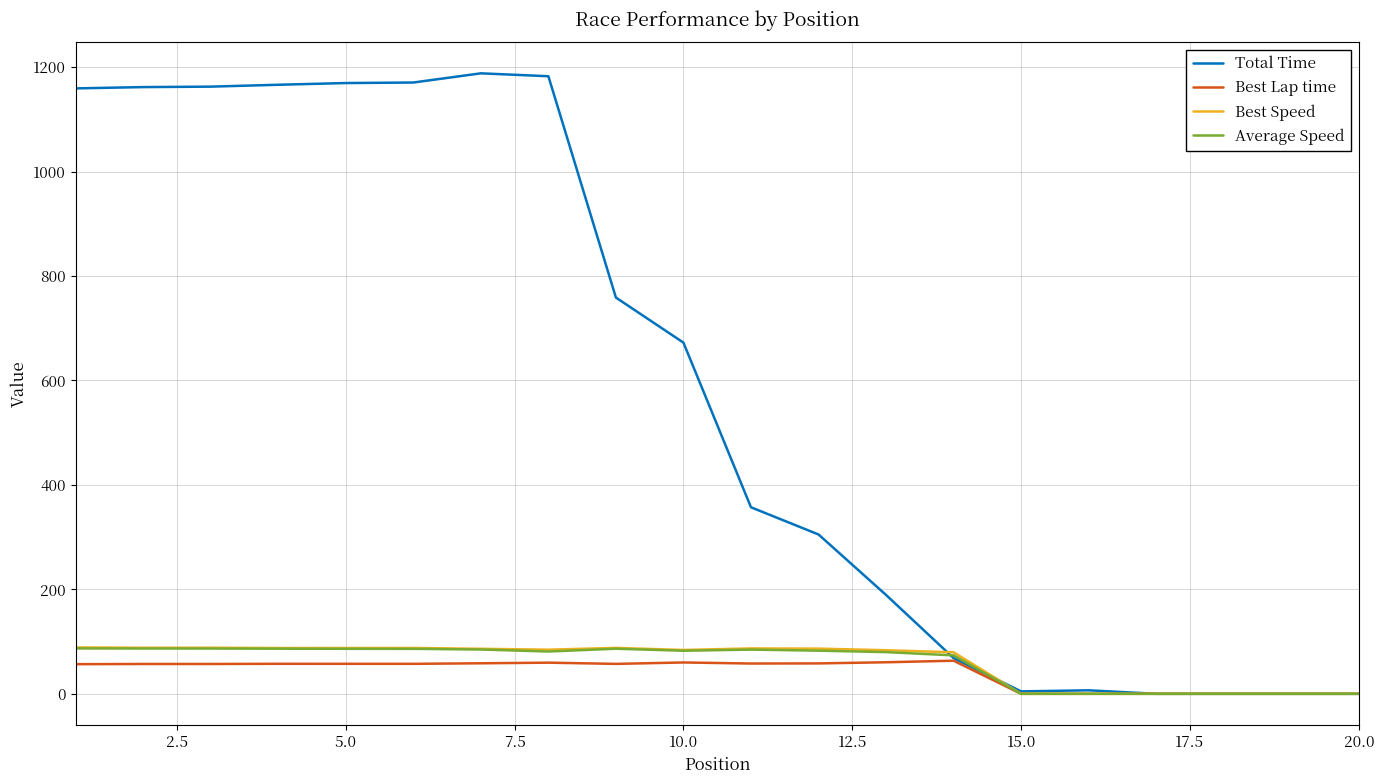

What is the maximum value for Average Speed?

86.9